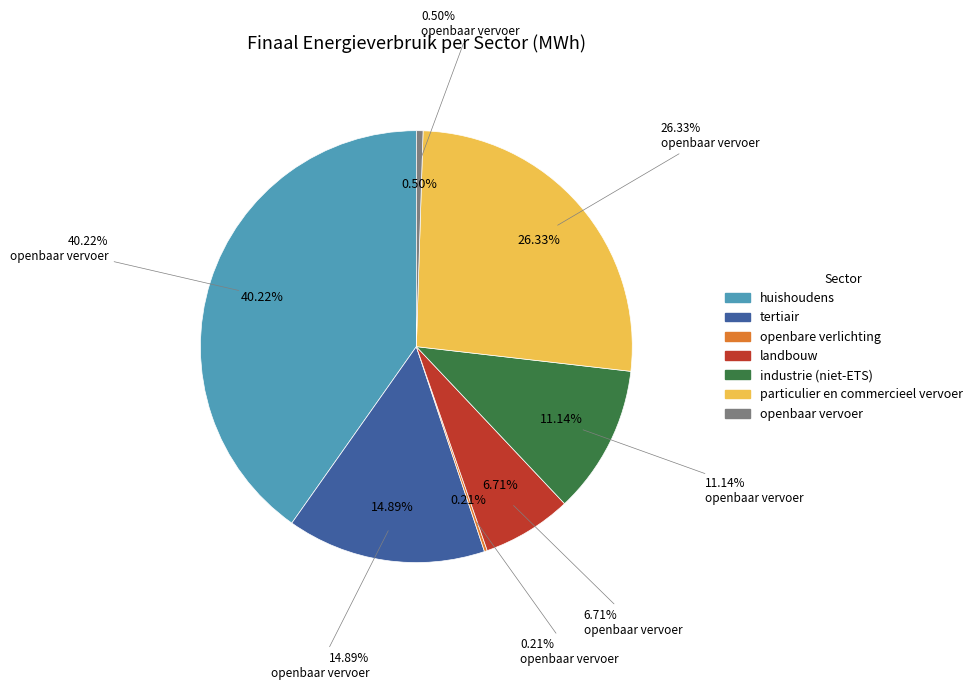

True or false: industrie (niet-ETS) accounts for 11% of the total.

True